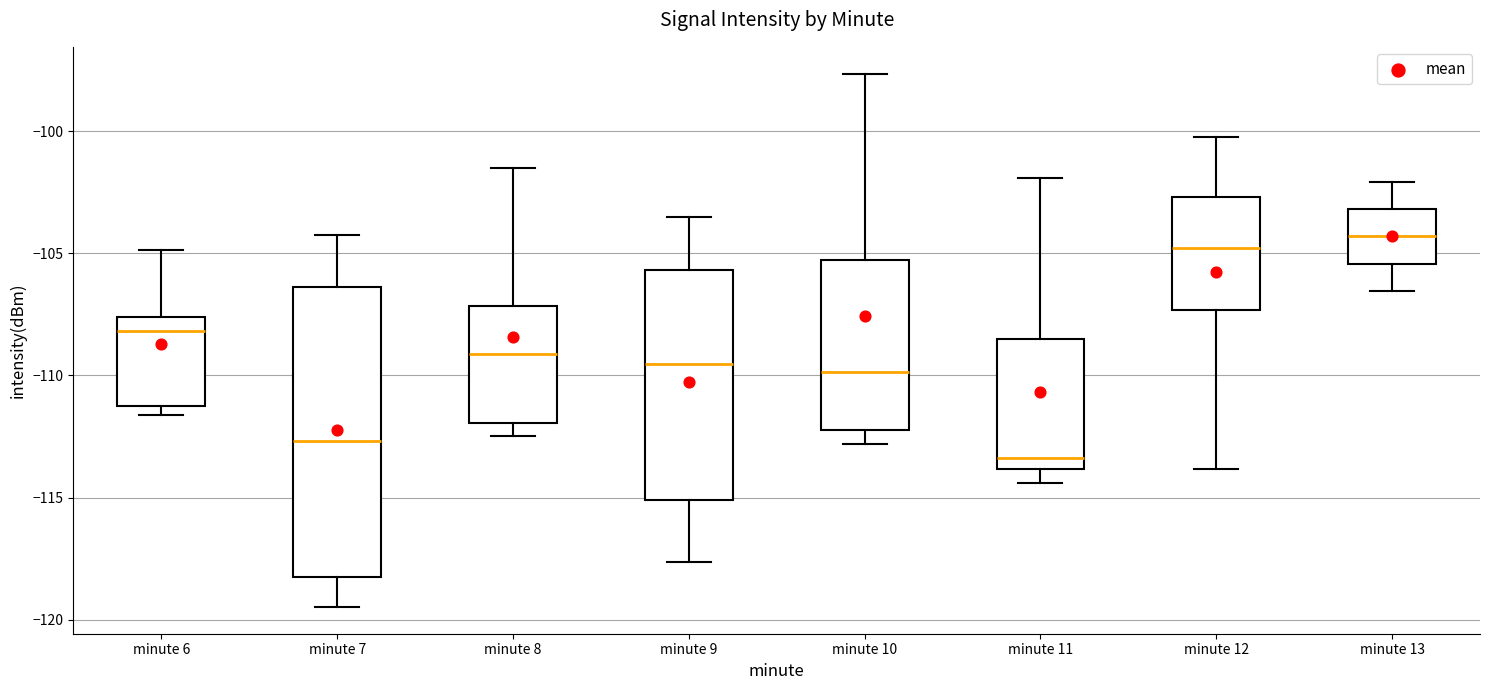

Reading left to right, transcribe this box plot: for each box, give where its median line is, the range the box spans, and where its two whiskers end, as read against the y-axis. The values are not printed on the chart, so give them approximately, as read against the axis.

minute 6: median -108.0, box -111.0 to -107.5, whiskers -111.5 to -105.0
minute 7: median -112.5, box -118.5 to -106.5, whiskers -119.5 to -104.0
minute 8: median -109.0, box -112.0 to -107.0, whiskers -112.5 to -101.5
minute 9: median -109.5, box -115.0 to -105.5, whiskers -117.5 to -103.5
minute 10: median -110.0, box -112.0 to -105.5, whiskers -113.0 to -97.5
minute 11: median -113.5, box -114.0 to -108.5, whiskers -114.5 to -102.0
minute 12: median -105.0, box -107.5 to -102.5, whiskers -114.0 to -100.0
minute 13: median -104.5, box -105.5 to -103.0, whiskers -106.5 to -102.0